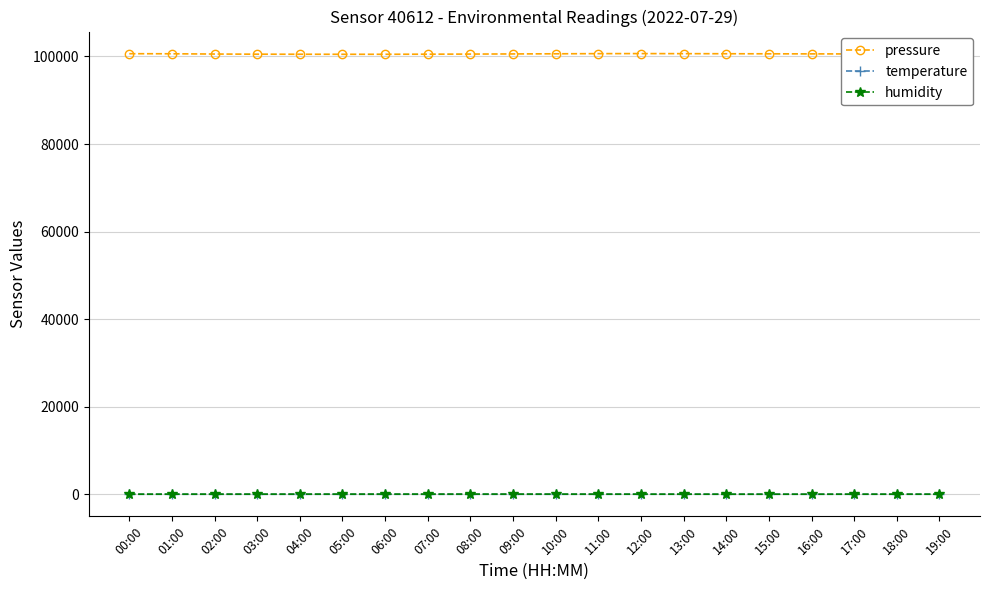

Is it true that humidity equals 67.2 at 05:00?

True